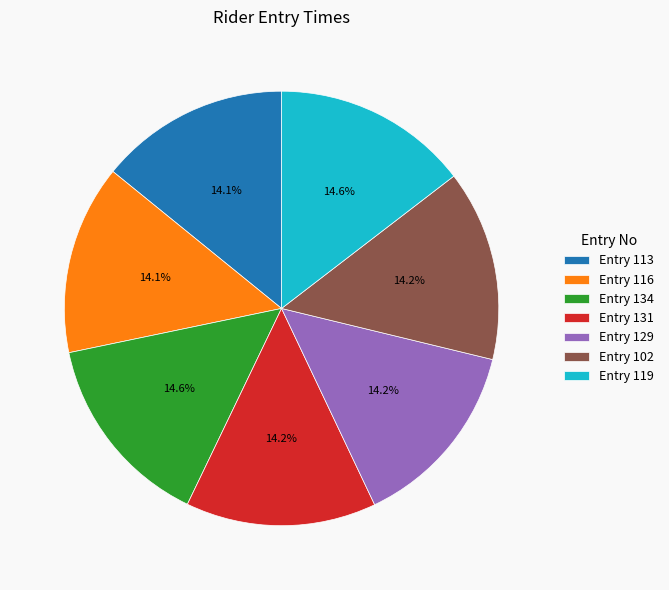

How many slices are in this pie chart?

7